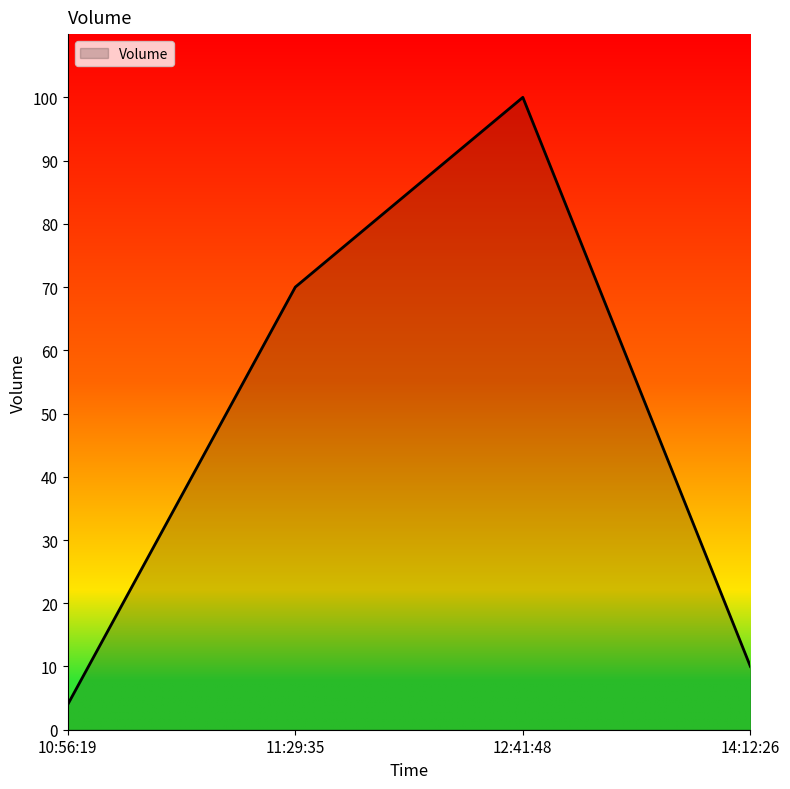

True or false: the data shows 4 at 10:56:19.

True